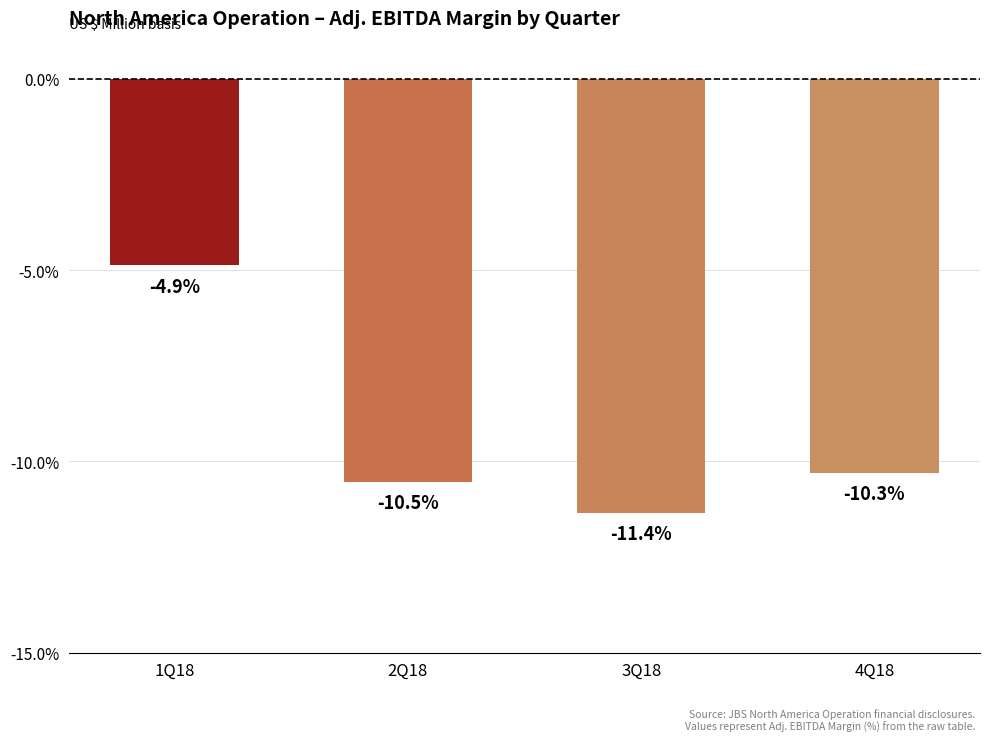

What is the label of the 1st bar from the right?

4Q18